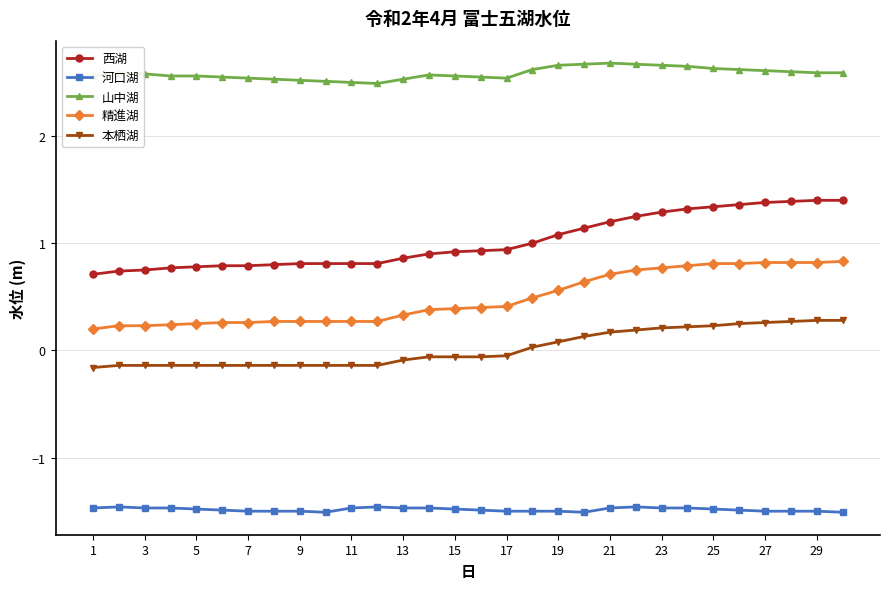

What is the value of the 河口湖 point at the 26th from the left?

-1.5